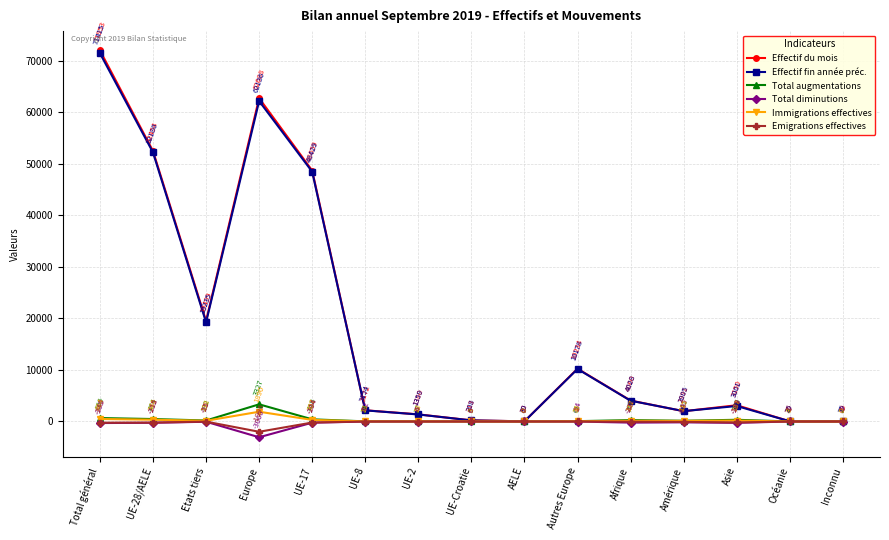

What is the label of the 1st point from the right?

Inconnu